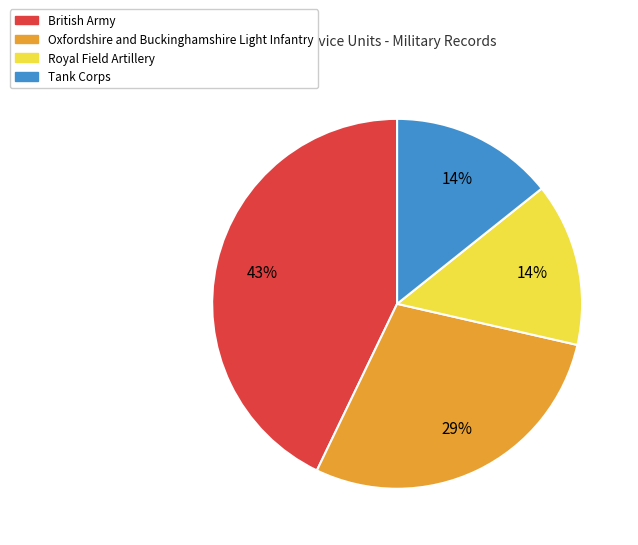

Between British Army and Royal Field Artillery, which is larger?

British Army